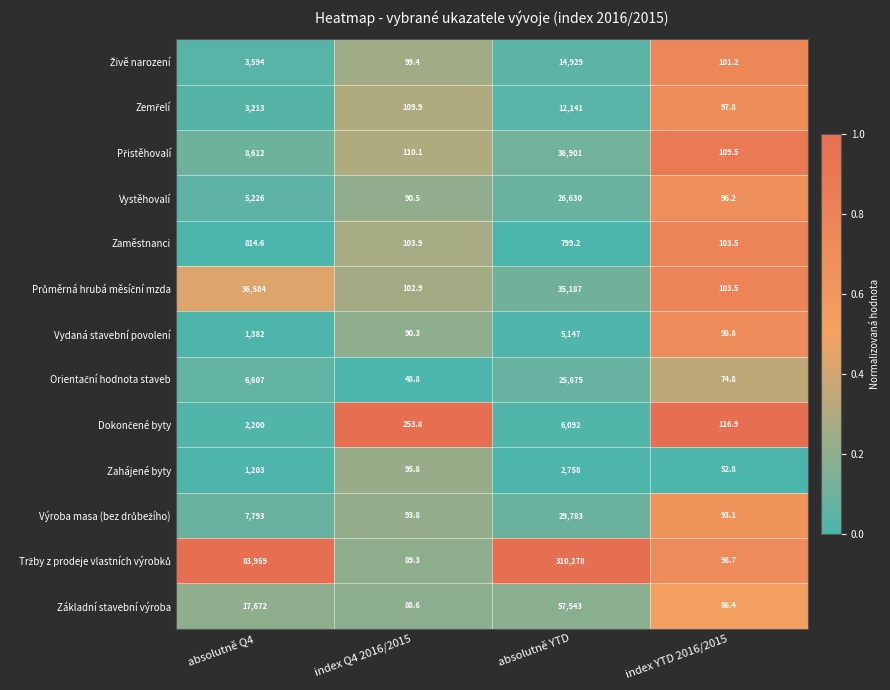

Count the number of data series in this chart.

13